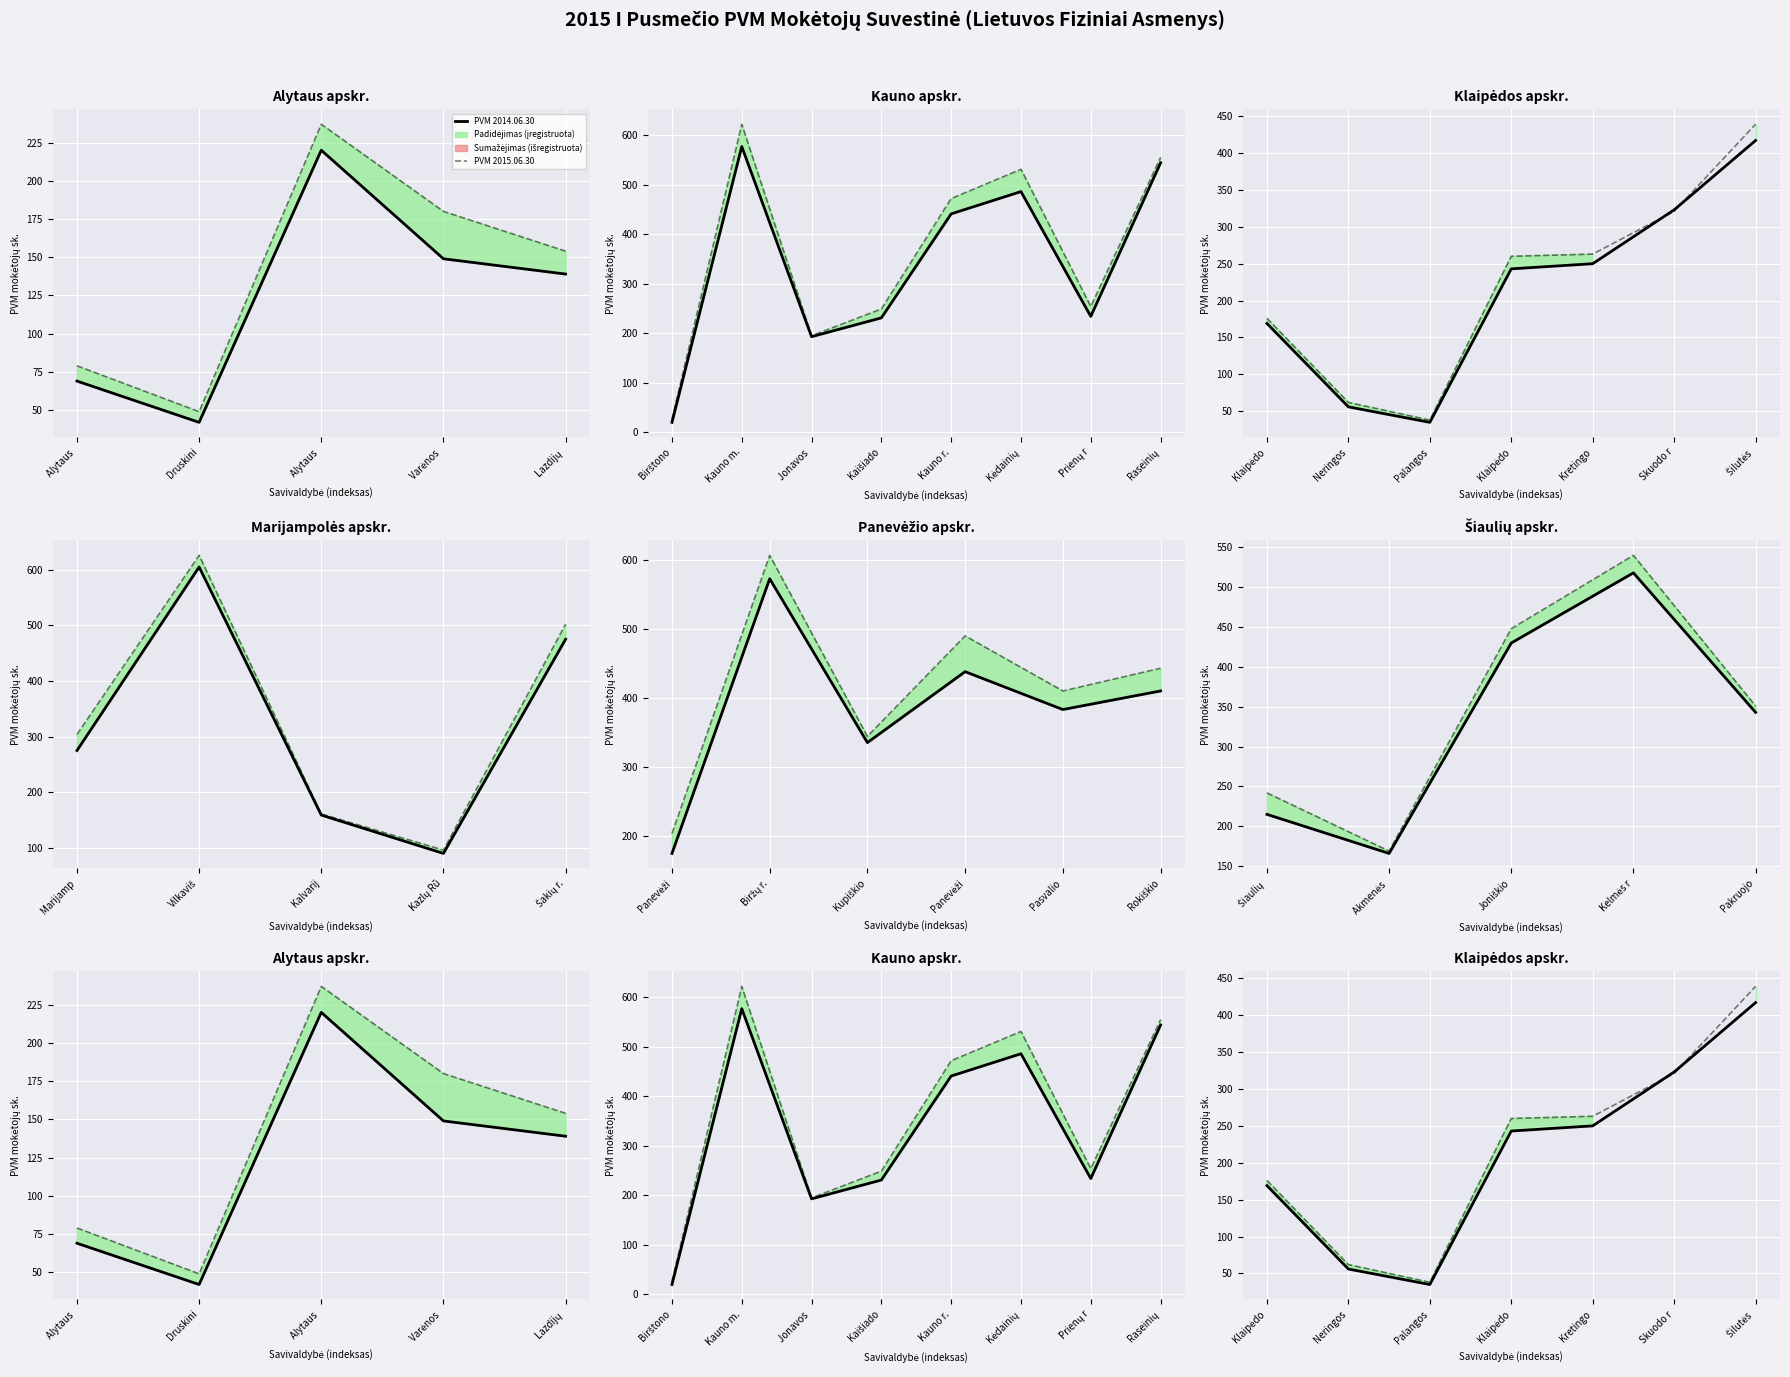

The PVM 2015.06.30 series shows 321 at Skuodo r. True or false?

True